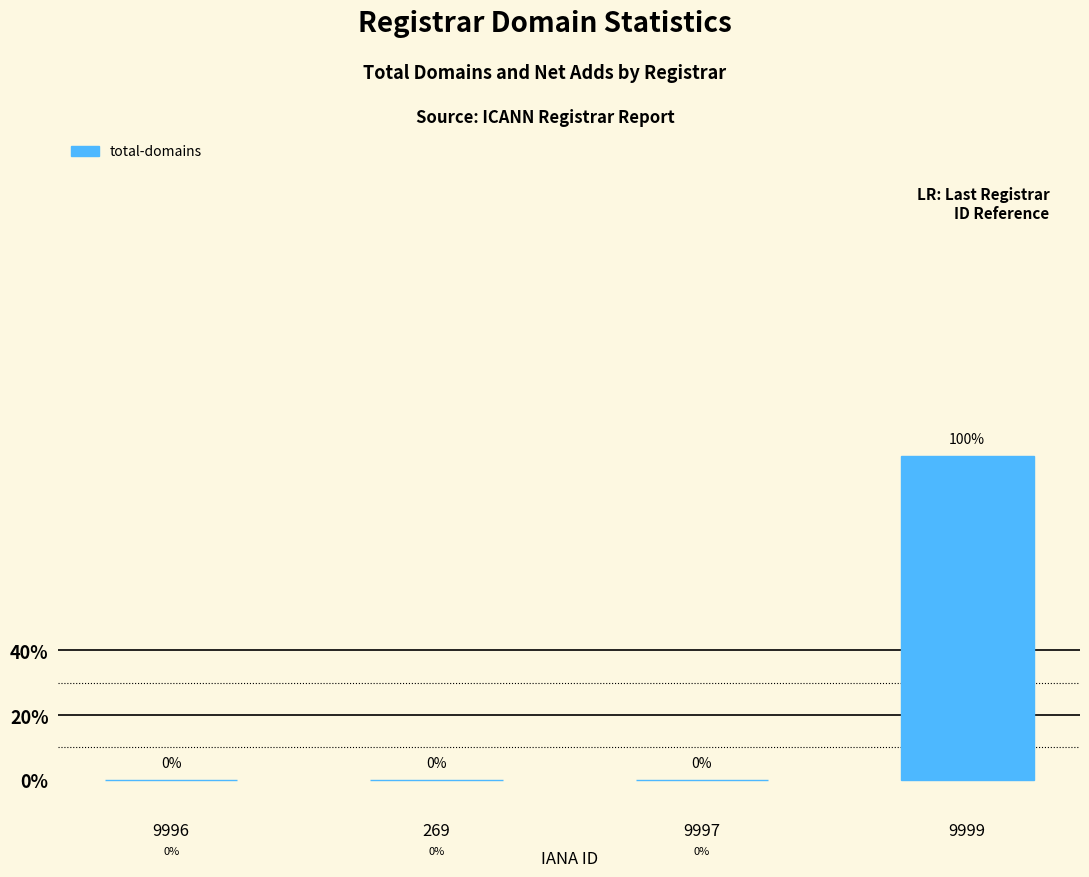

Rank the categories by value from highest to lowest.

9999, 9996, 269, 9997